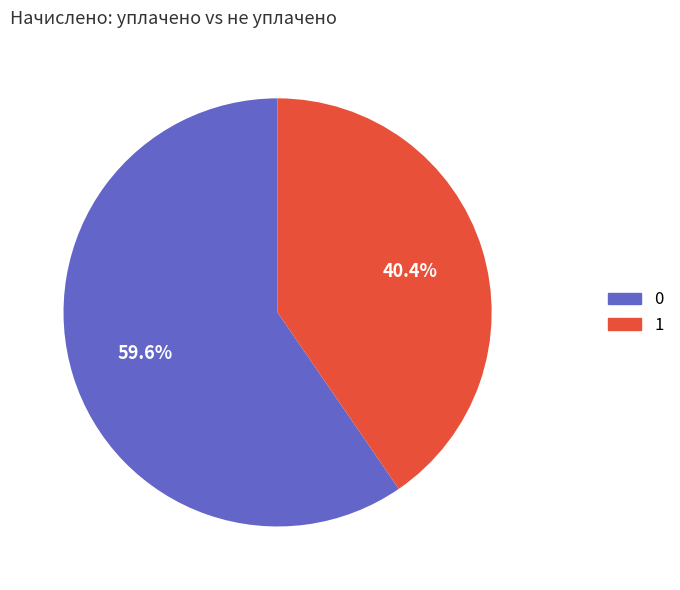

Does any single category account for the majority?

Yes